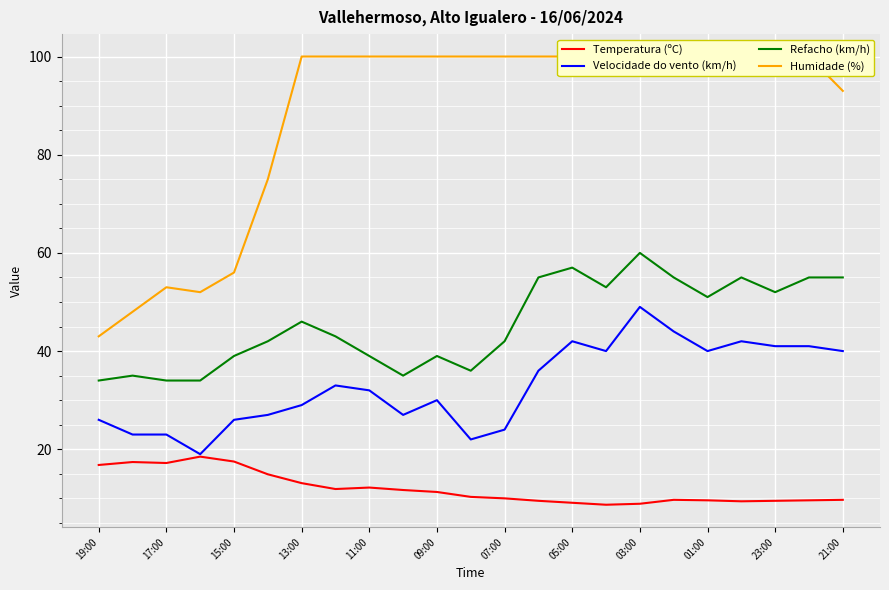

True or false: Velocidade do vento (km/h) and Refacho (km/h) intersect in this chart.

False